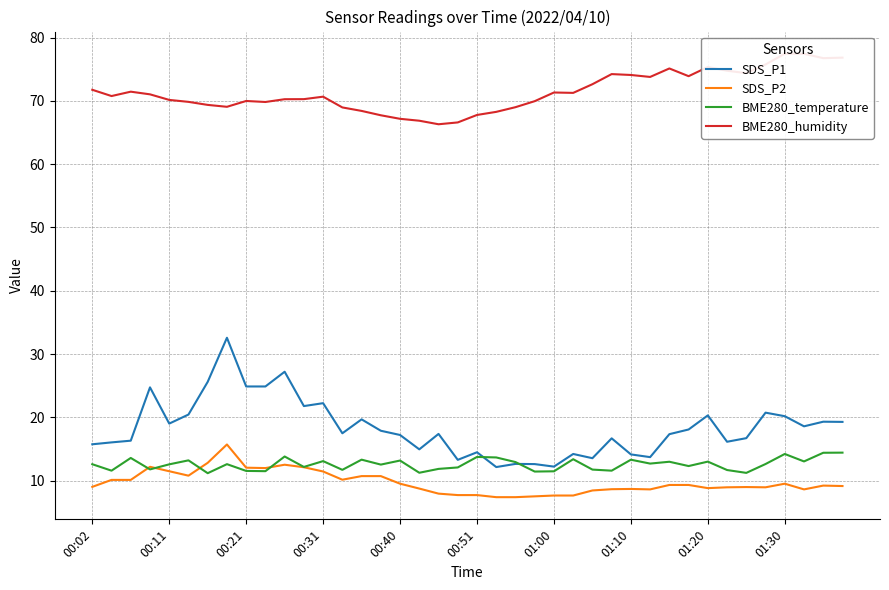

How many interior local valleys does the BME280_humidity series have?

9